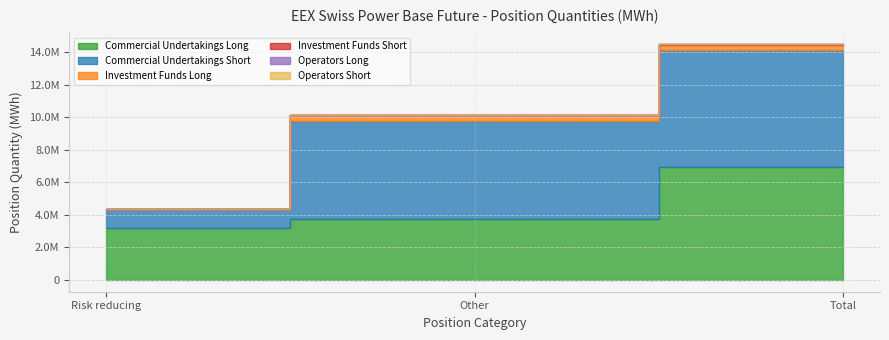

What is the difference between the highest and lowest values at Risk reducing?

3211750